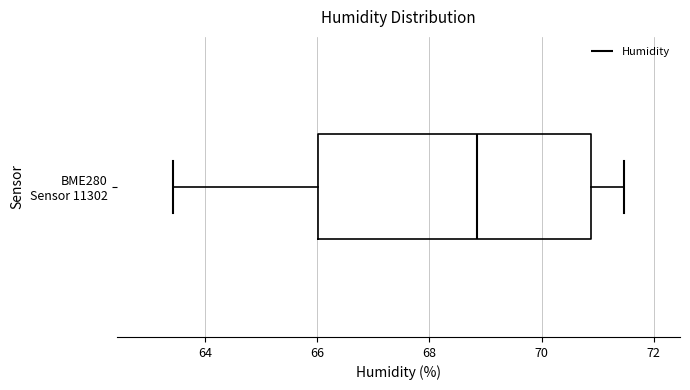

Transcribe this box plot: give where the median line is, the range the box spans, and where the two whiskers end, as read against the x-axis. The values are not printed on the chart, so give them approximately, as read against the axis.

median 68.8, box 66.0 to 70.8, whiskers 63.4 to 71.4